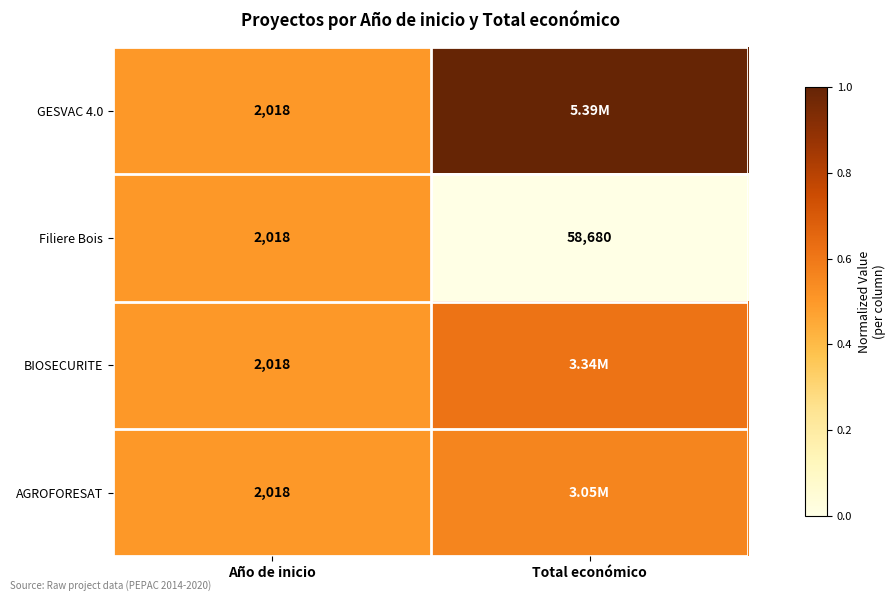

List the labels in order of Filiere Bois value, smallest first.

Año de inicio, Total económico